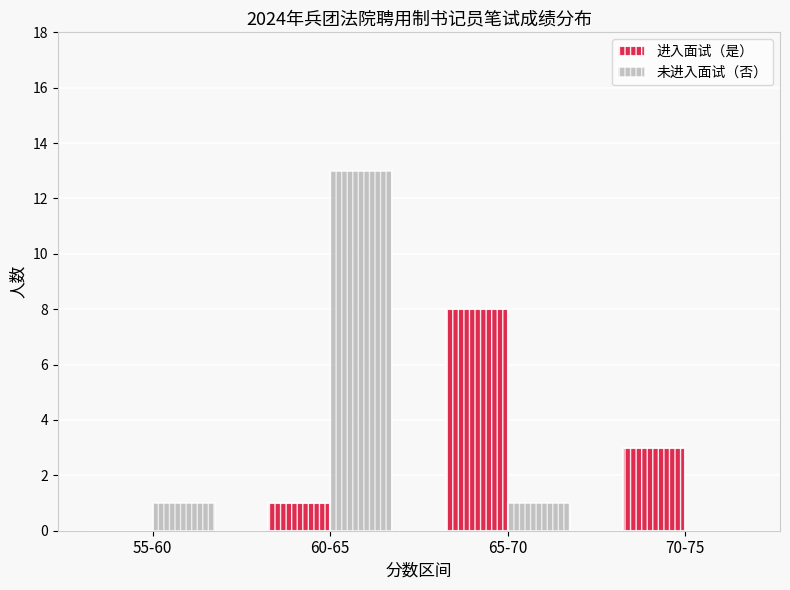

What is the difference between the 进入面试（是） values at 55-60 and 60-65?

1